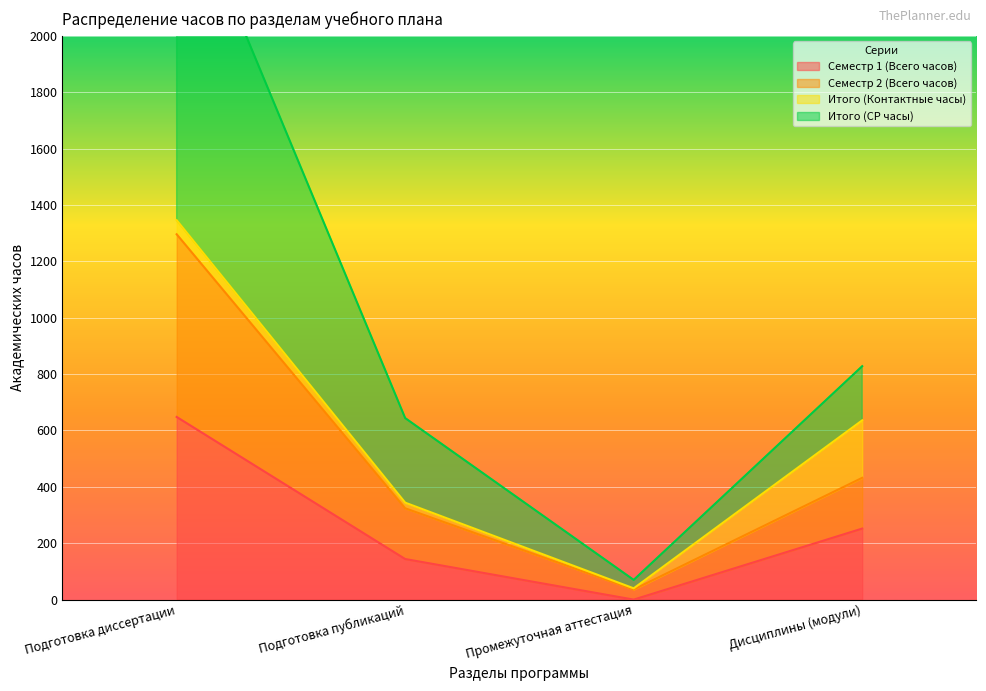

Read the Итого (СР часы) value at Промежуточная аттестация, to the nearest 50.

50